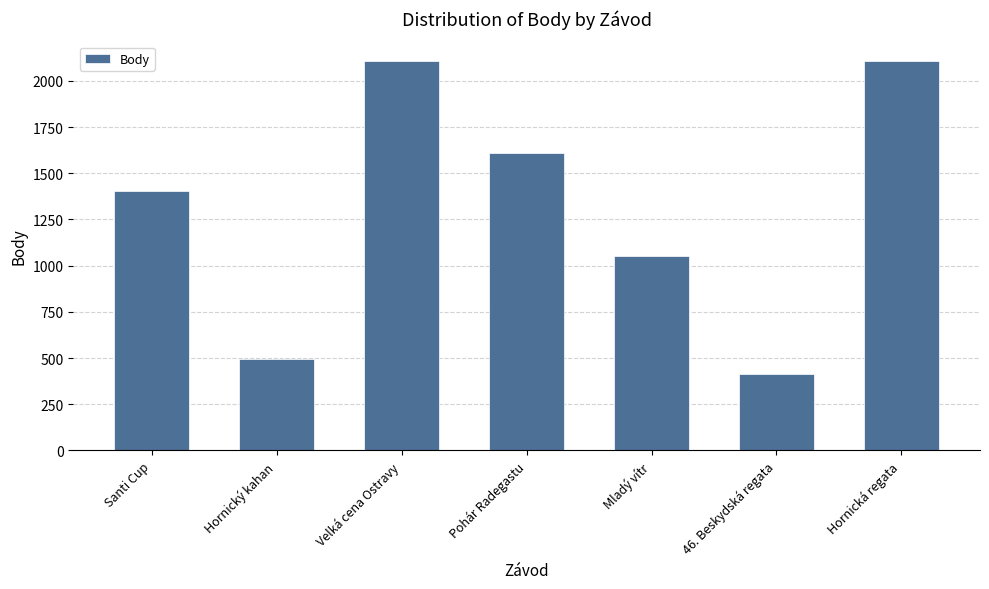

How many bars are there in total?

7